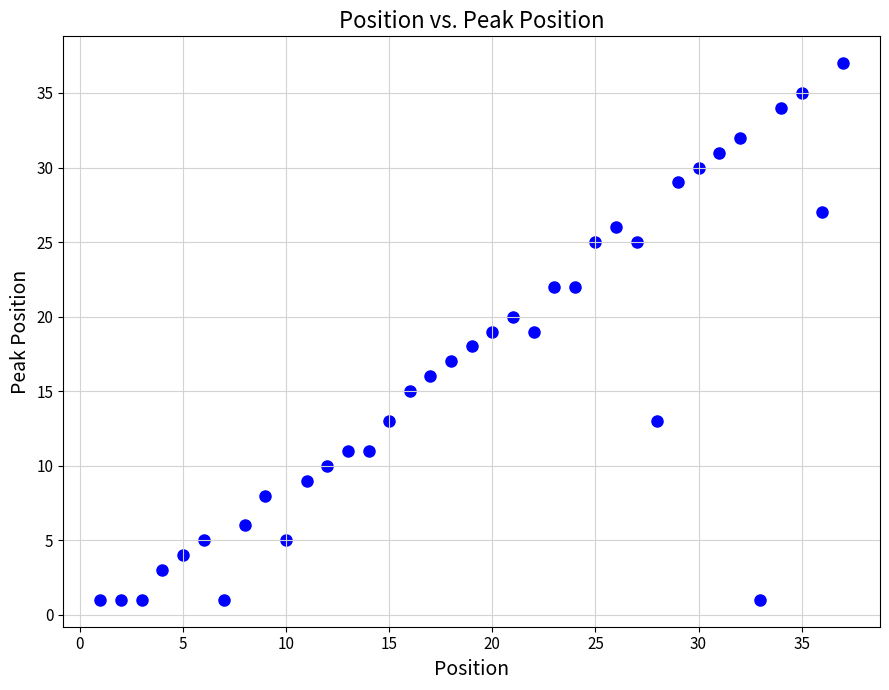

What is the range of X values (max minus min)?

36